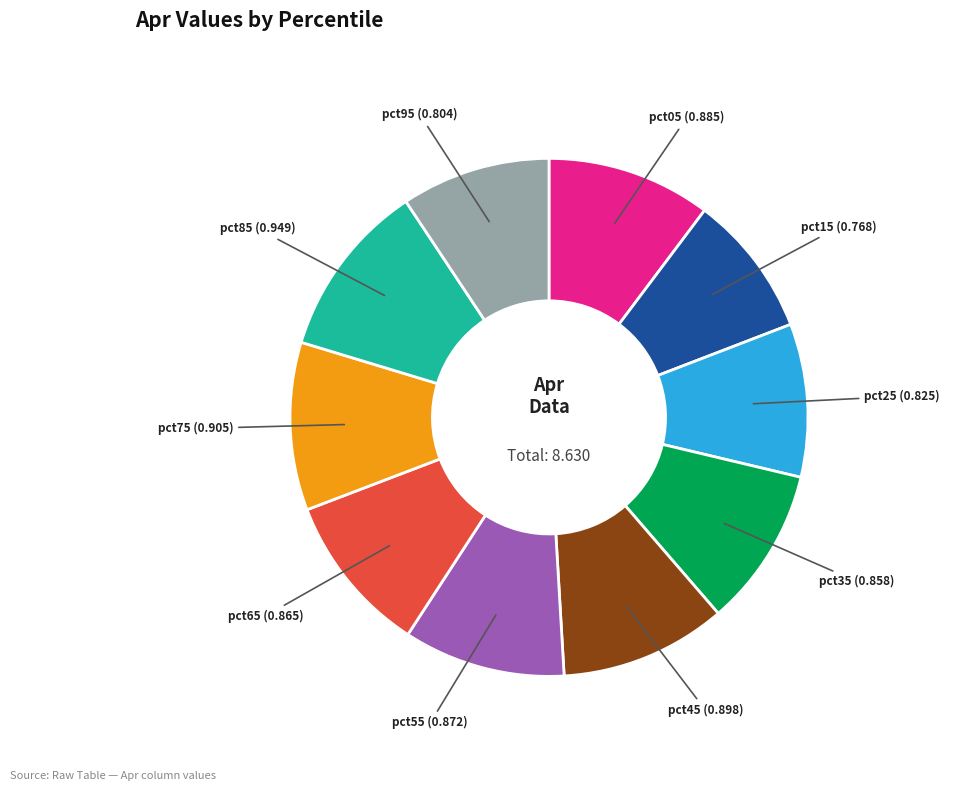

Is there a majority slice in this chart?

No